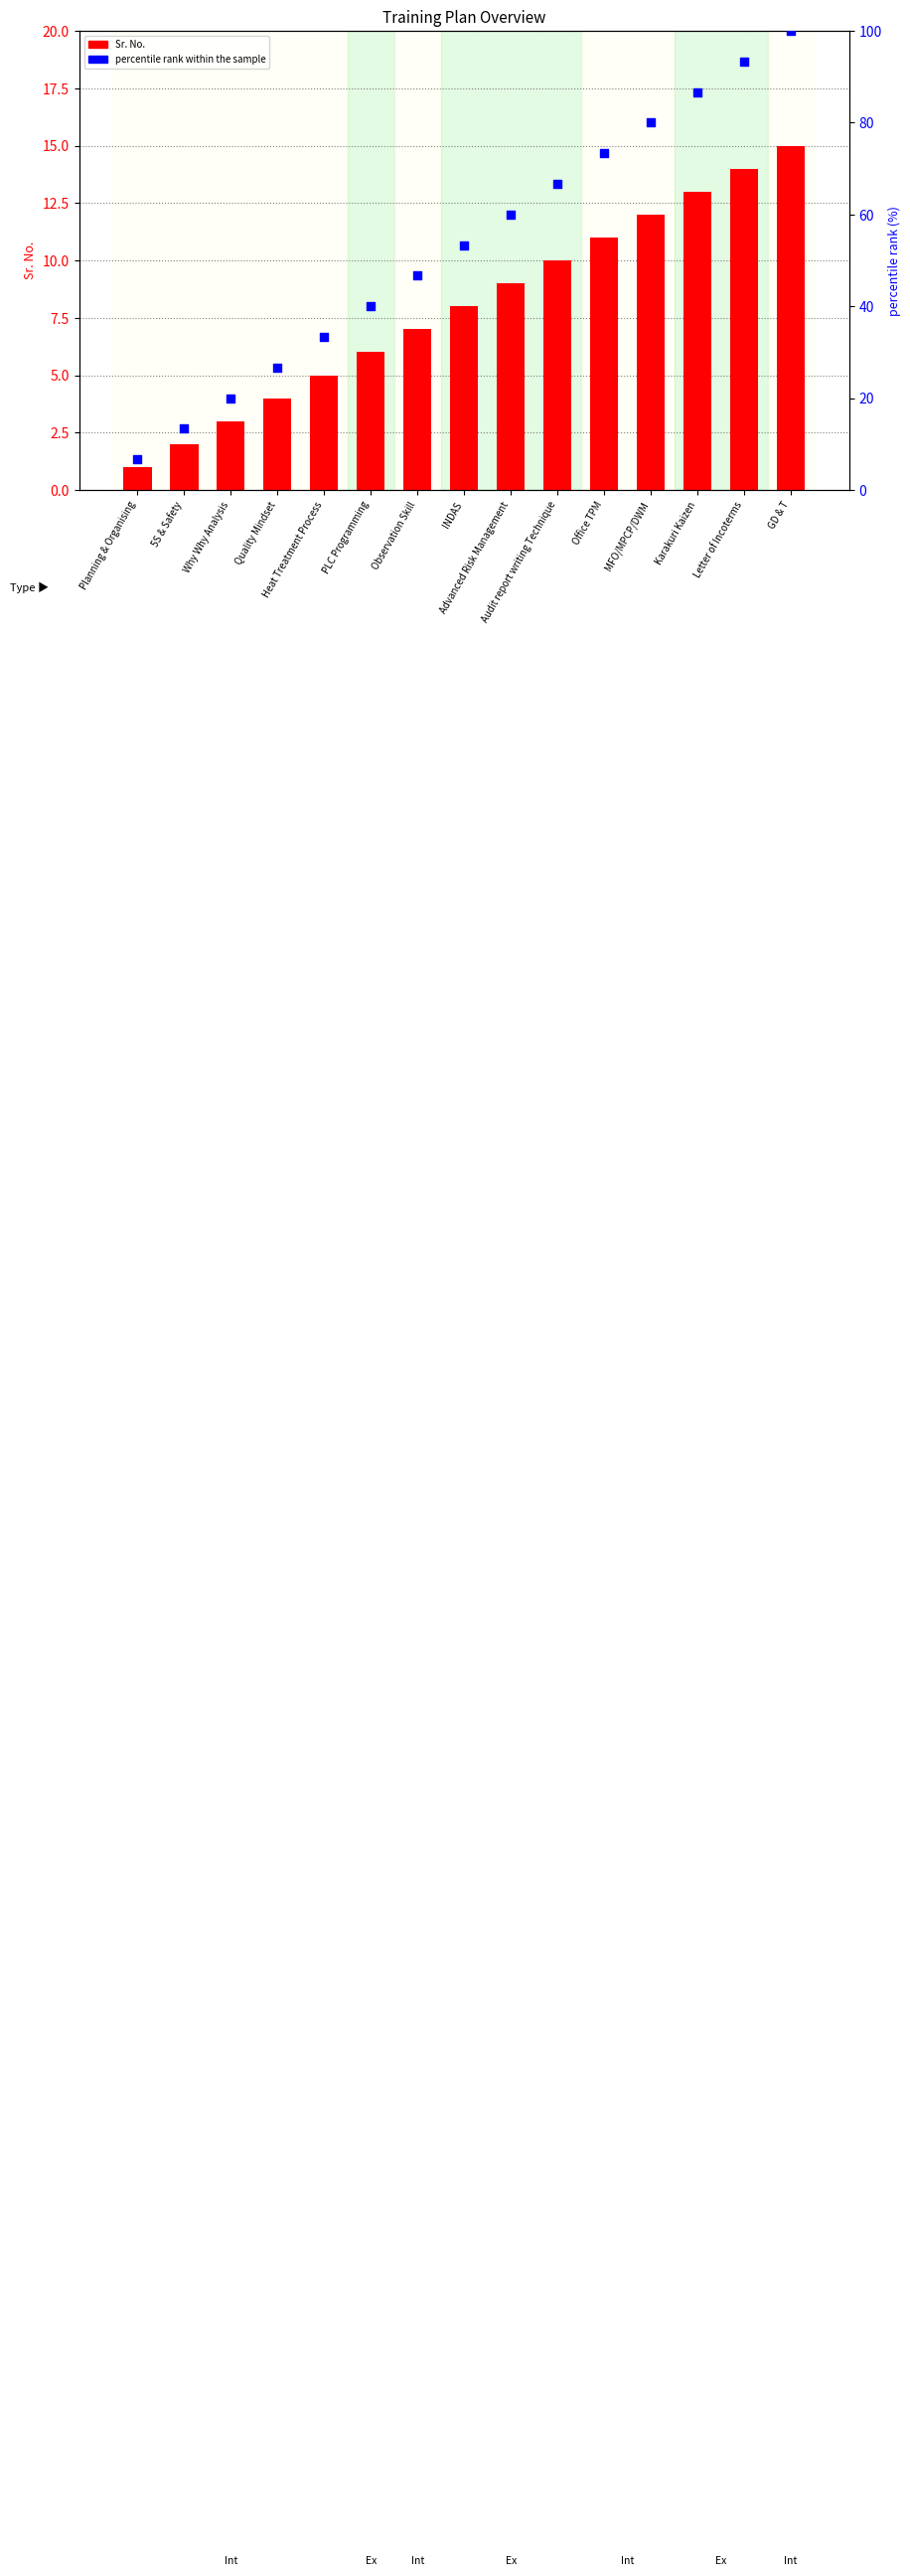

What is the total value across all series at Advanced Risk Management?

69.0